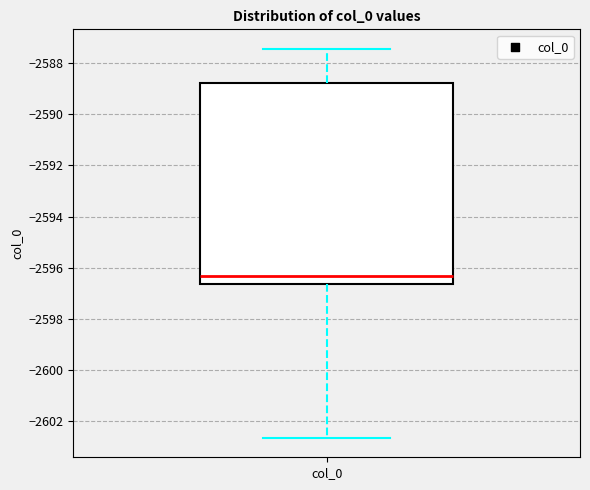

Transcribe this box plot: give where the median line is, the range the box spans, and where the two whiskers end, as read against the y-axis. The values are not printed on the chart, so give them approximately, as read against the axis.

median -2596.4, box -2596.6 to -2588.8, whiskers -2602.6 to -2587.4